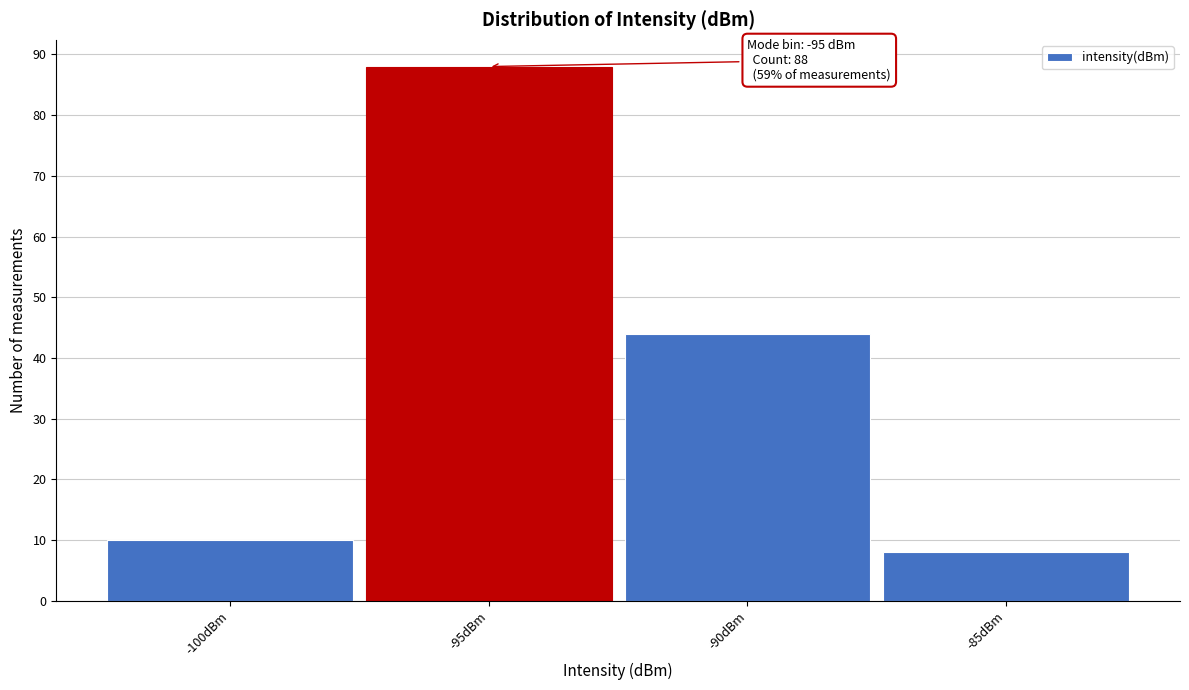

Which range on the x-axis has the tallest bar?

-97.5 to -92.5